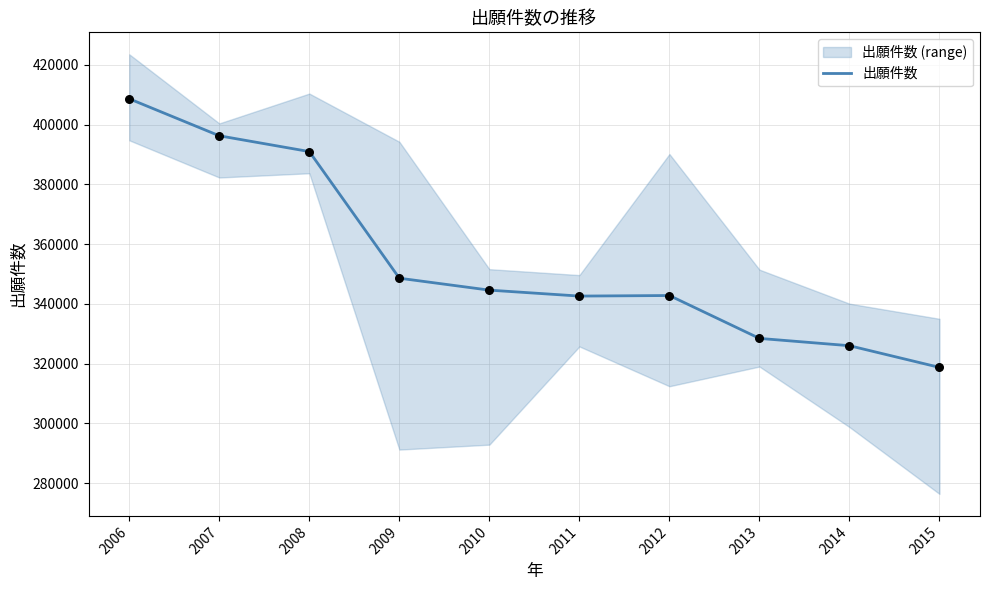

What is the change in value from 2009 to 2012?

-5800